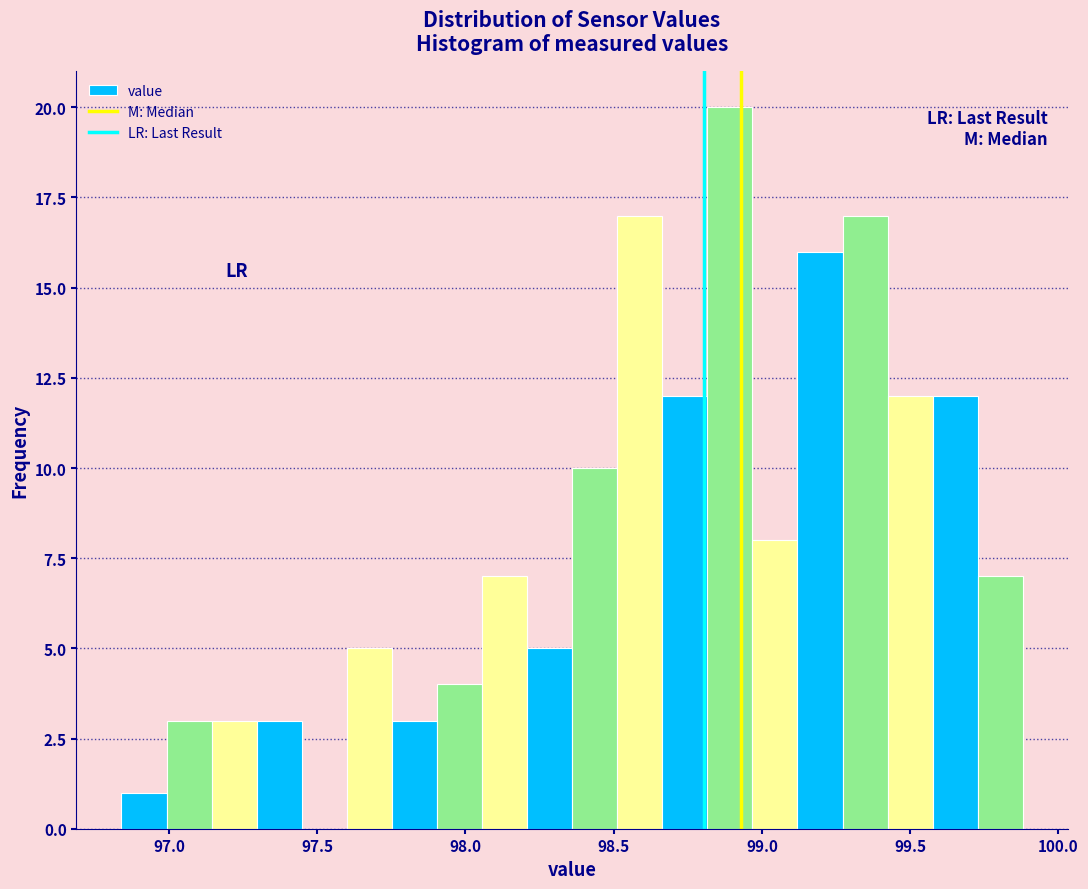

Read against the x-axis, roughly where is the centre of the tallest bar?

98.90